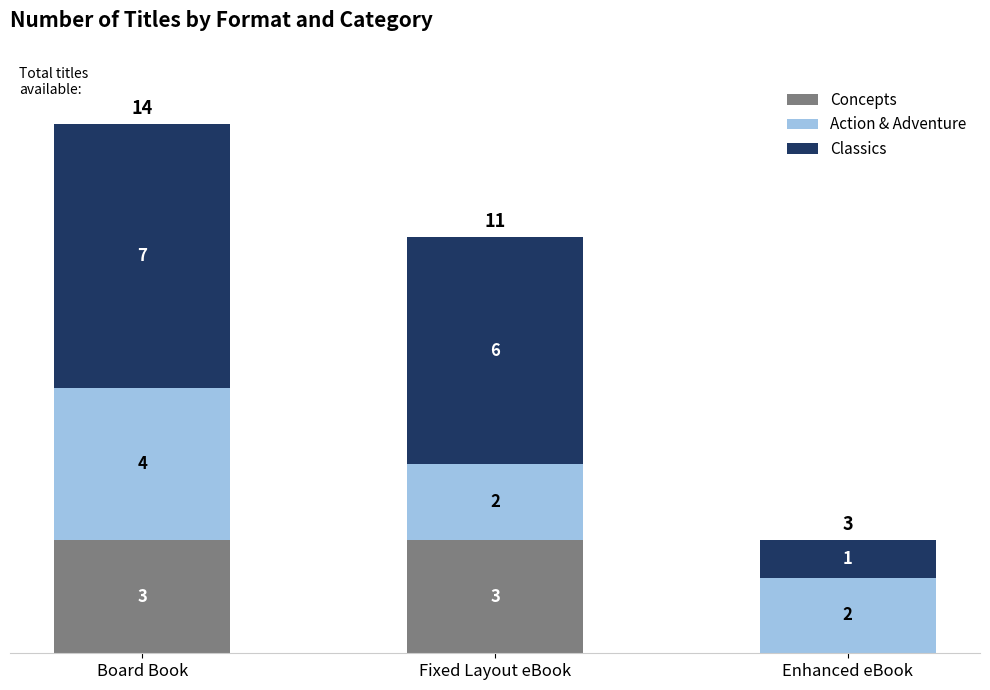

What is the sum of the Concepts values at Enhanced eBook and Fixed Layout eBook?

3